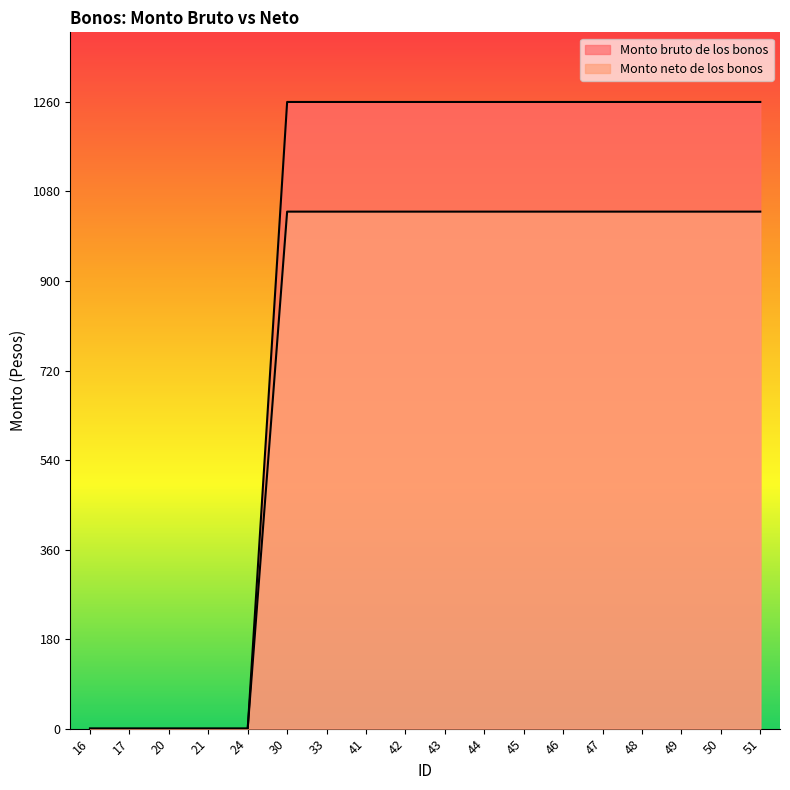

At which label does Monto bruto de los bonos reach its peak?

30